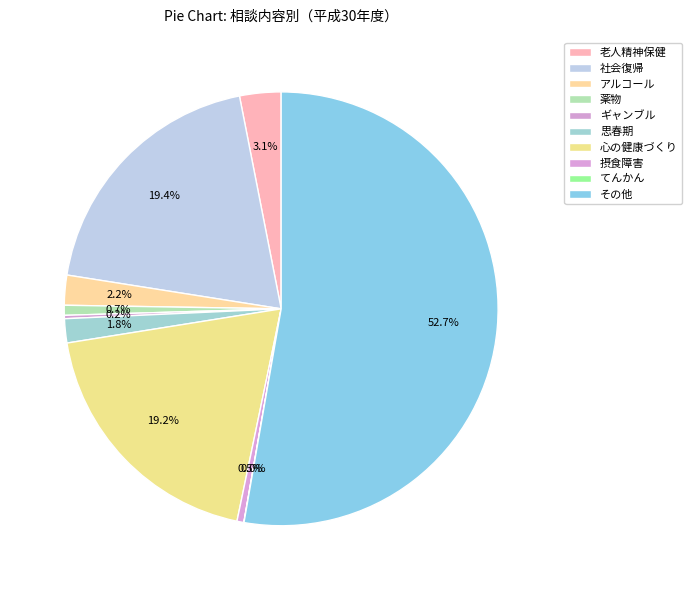

Count the number of slices in the pie.

10